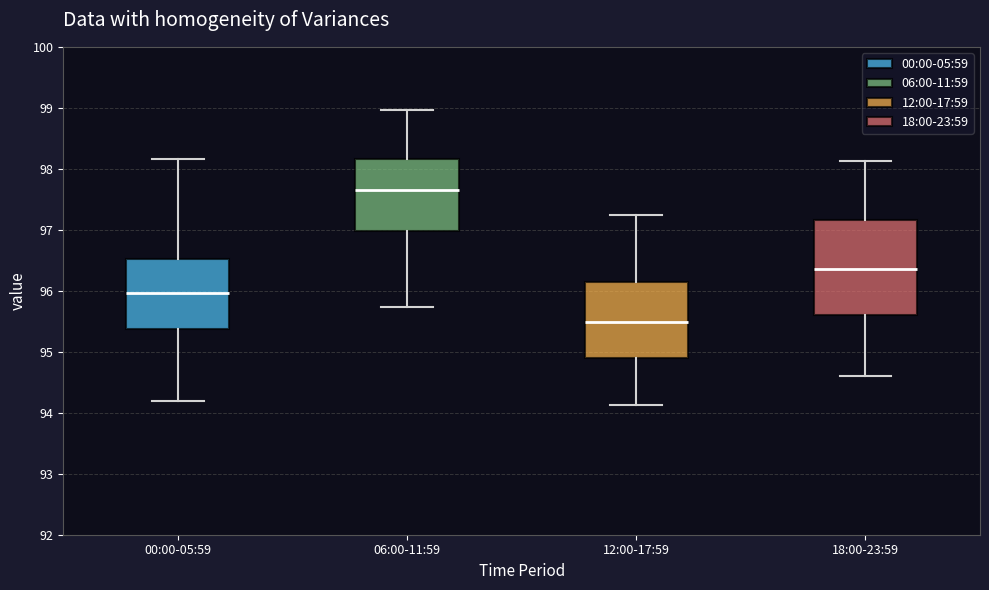

Reading left to right, read every box against the y-axis: the position of its median line, the range the box covers, and the ends of its whiskers. The values are not printed on the chart, so give them approximately, as read against the axis.

00:00-05:59: median 96.0, box 95.4 to 96.5, whiskers 94.2 to 98.2
06:00-11:59: median 97.7, box 97.0 to 98.2, whiskers 95.7 to 99.0
12:00-17:59: median 95.5, box 94.9 to 96.1, whiskers 94.1 to 97.2
18:00-23:59: median 96.4, box 95.6 to 97.2, whiskers 94.6 to 98.1